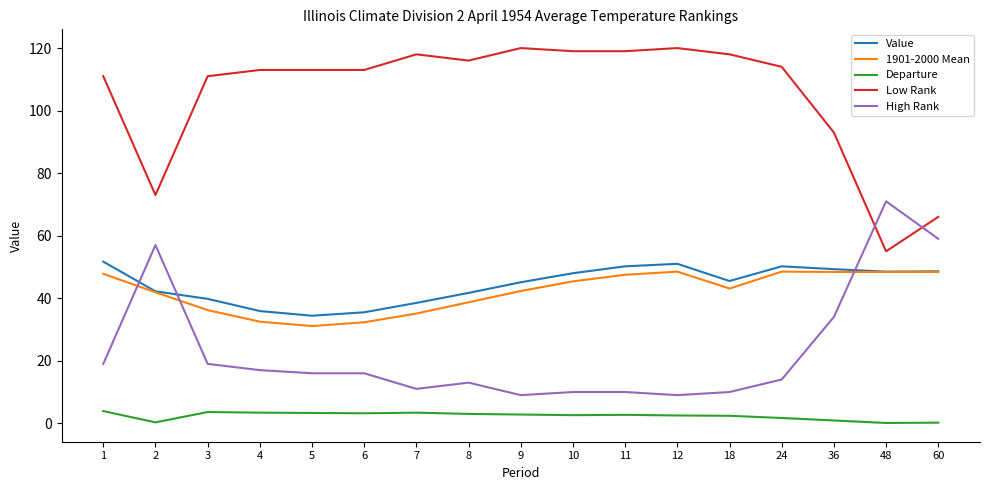

What is the highest value of the Low Rank series?

120.0